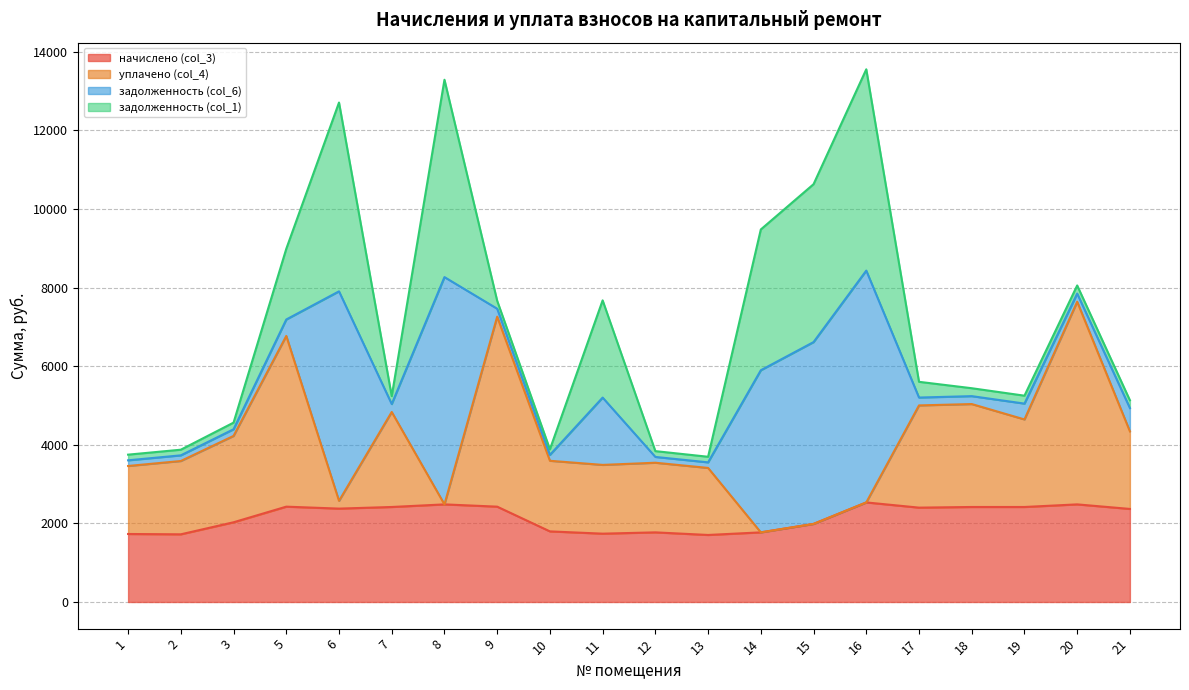

What is the sum of the начислено (col_3) values at 2 and 12?

3494.2